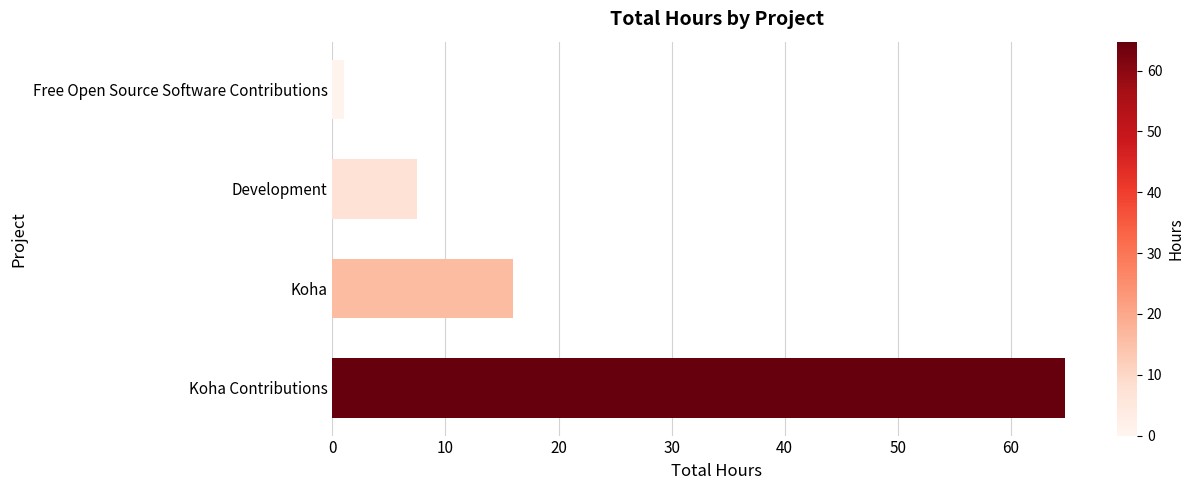

Rank the categories by value from highest to lowest.

Koha Contributions, Koha, Development, Free Open Source Software Contributions